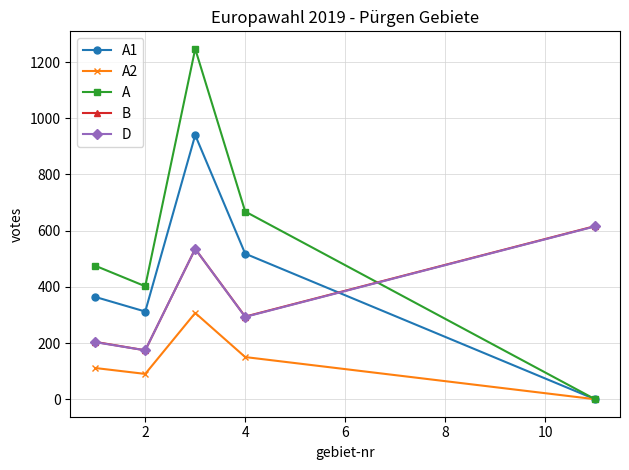

Which series has the widest spread of values?

A